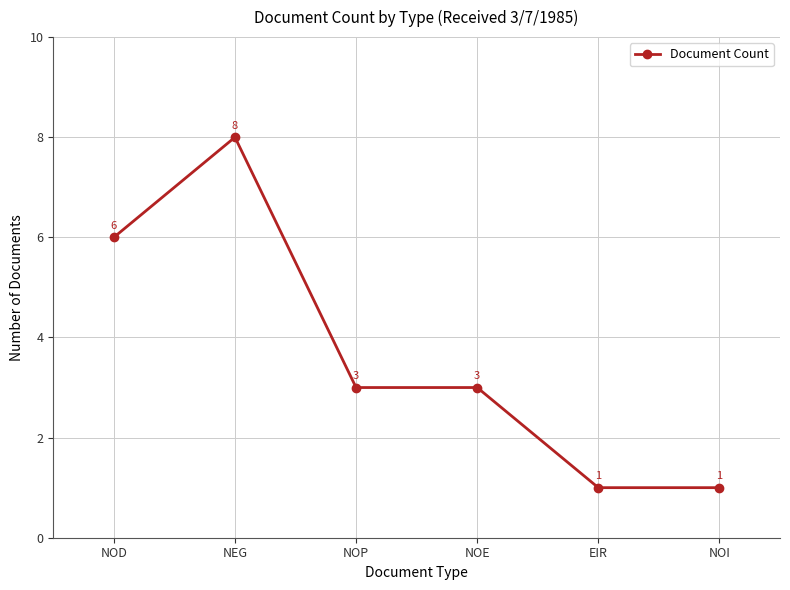

How many distinct data groups are displayed?

1